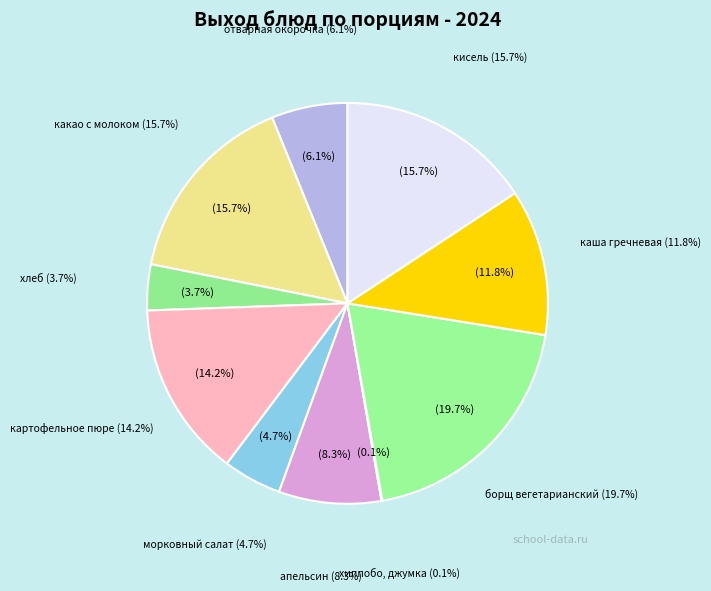

Count the number of slices in the pie.

10